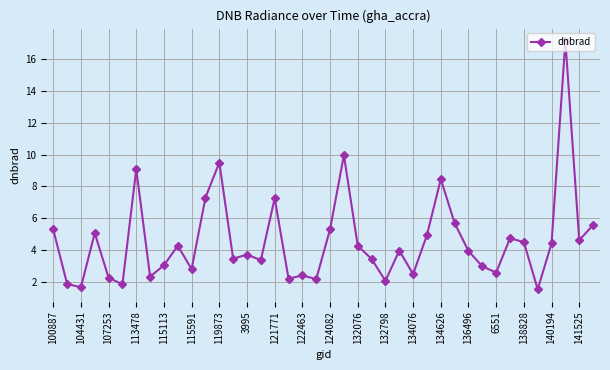

What is the minimum value shown in the chart?

1.5